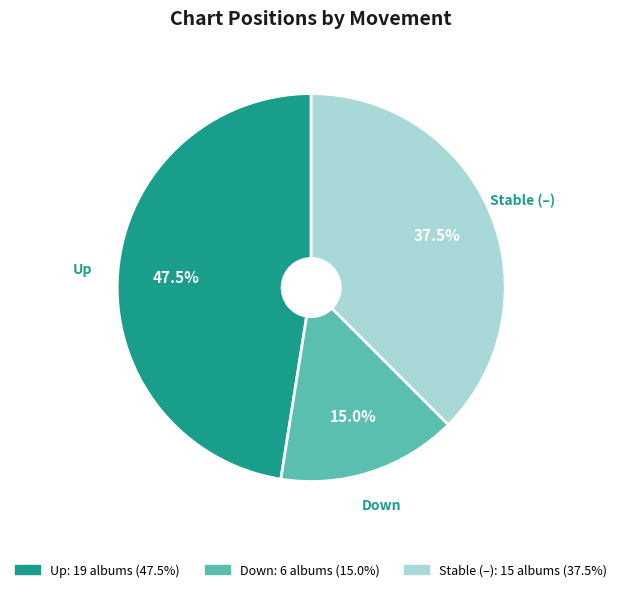

Does any single category account for the majority?

No